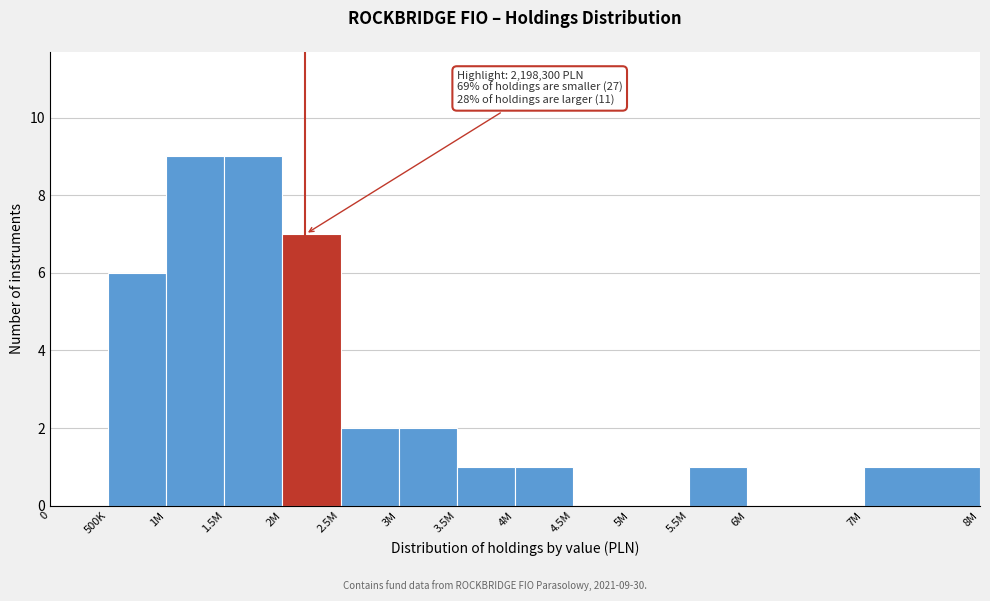

Reading left to right, what are all the values shown in this chart?

0=0	500K=6	1M=9	1.5M=9	2M=7	2.5M=2	3M=2	3.5M=1	4M=1	4.5M=0	5M=0	5.5M=1	6M=0	7M=1